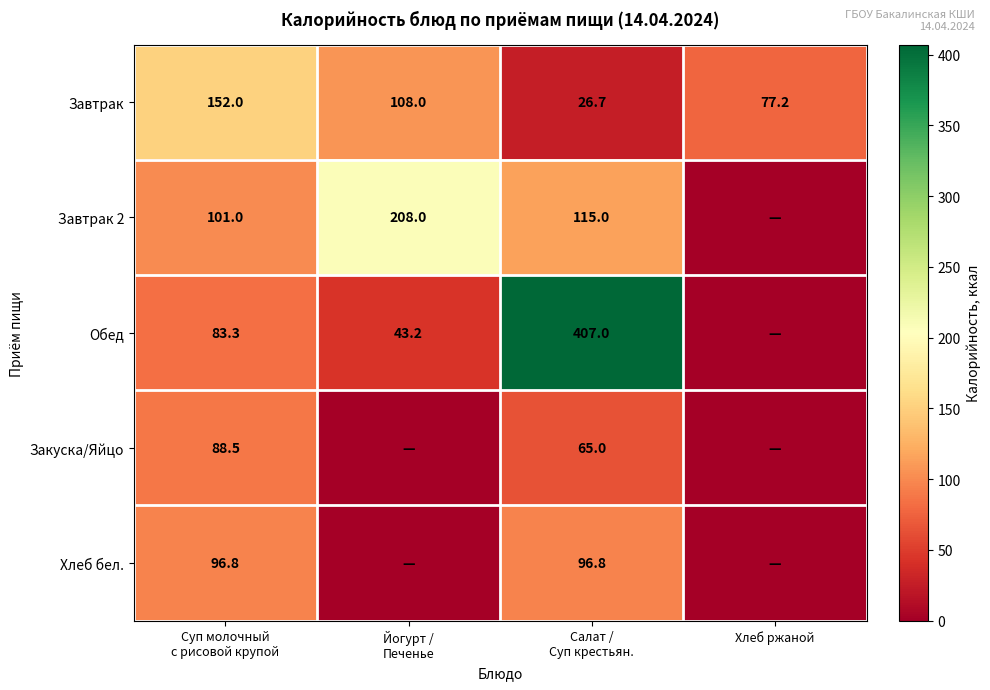

What is the sum of all Завтрак values?

363.9